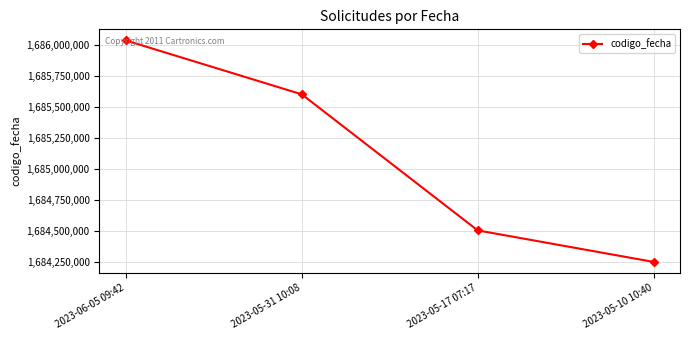

Rank the categories by value from highest to lowest.

2023-06-05 09:42, 2023-05-31 10:08, 2023-05-17 07:17, 2023-05-10 10:40